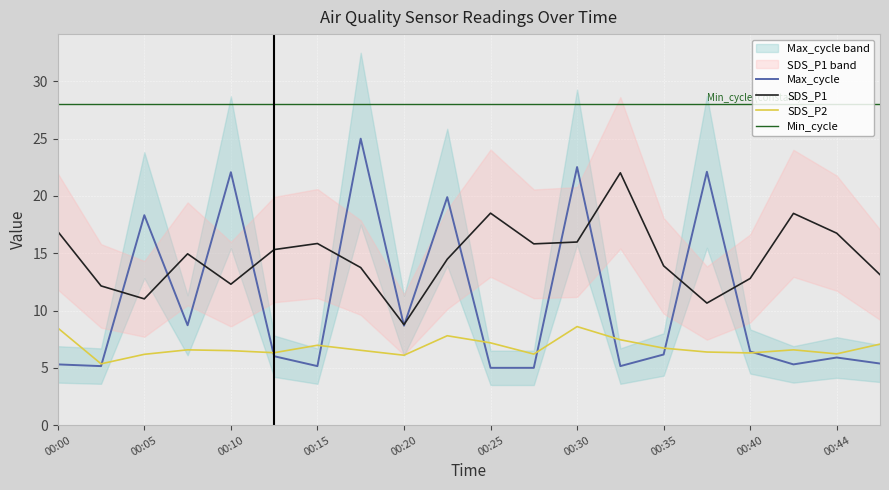

How many lines are shown in the chart?

4